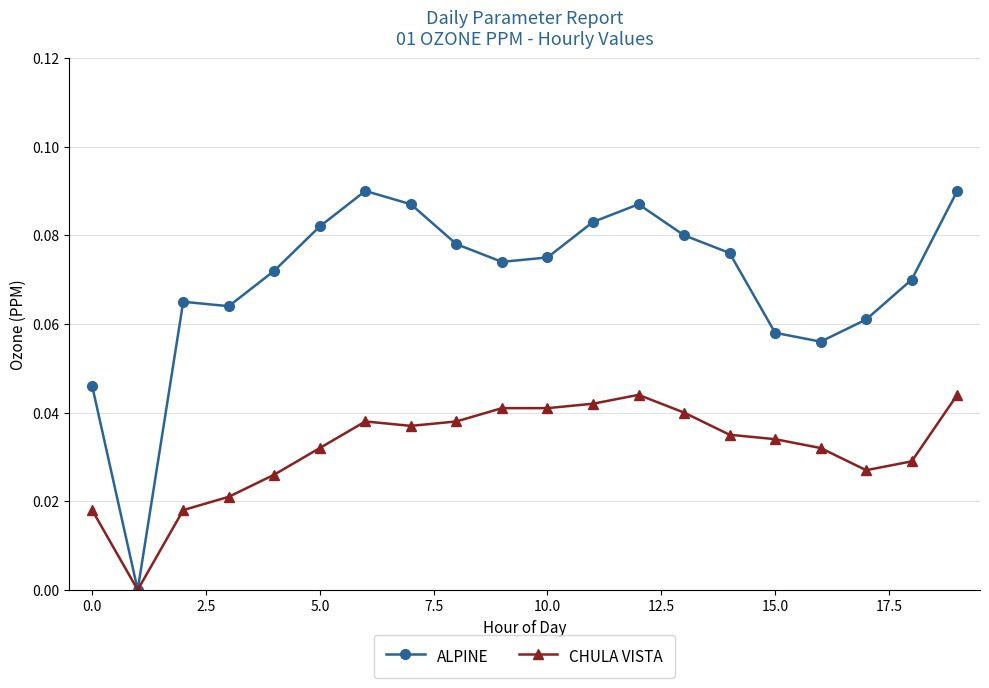

Which series has the largest total across all categories?

ALPINE